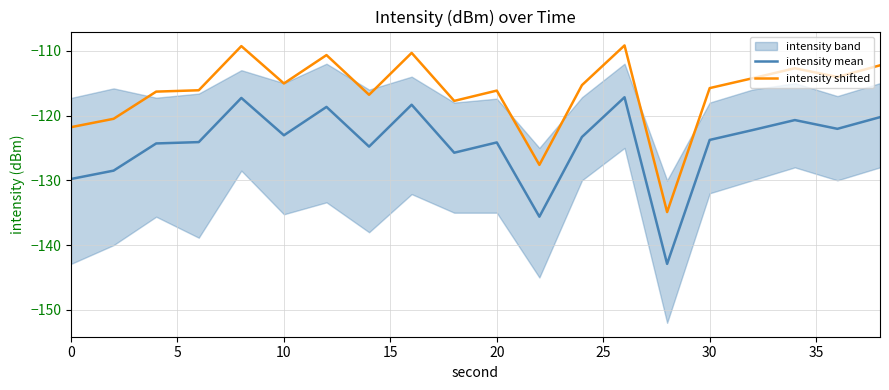

True or false: intensity mean and intensity shifted cross at least once.

False